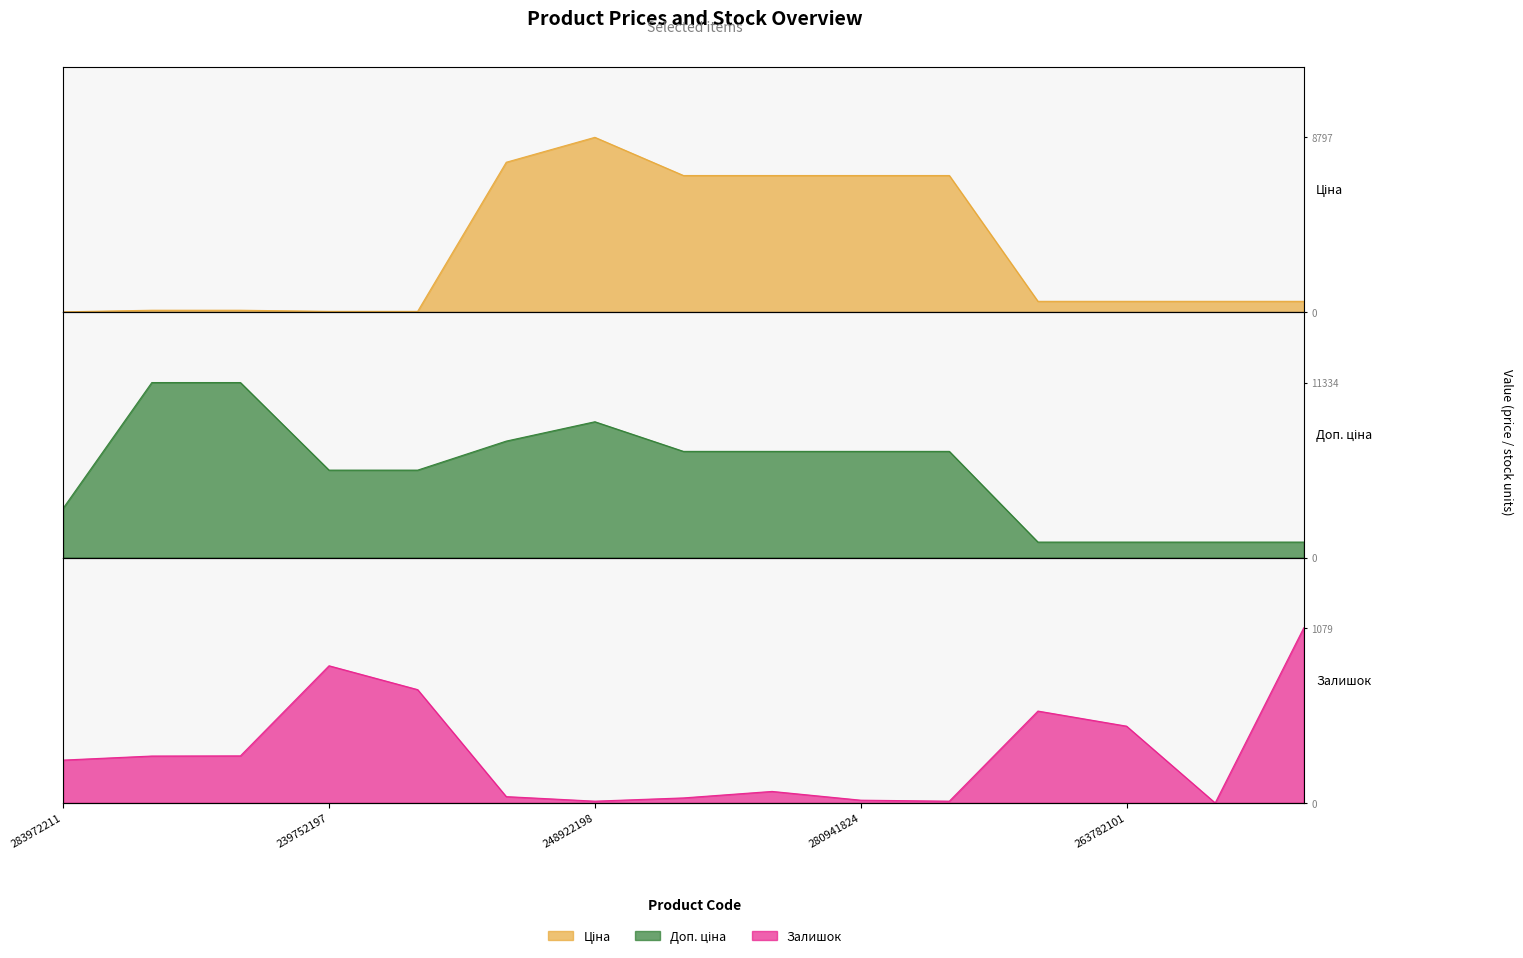

Which has a higher value, 280941856 or 263782100?

280941856